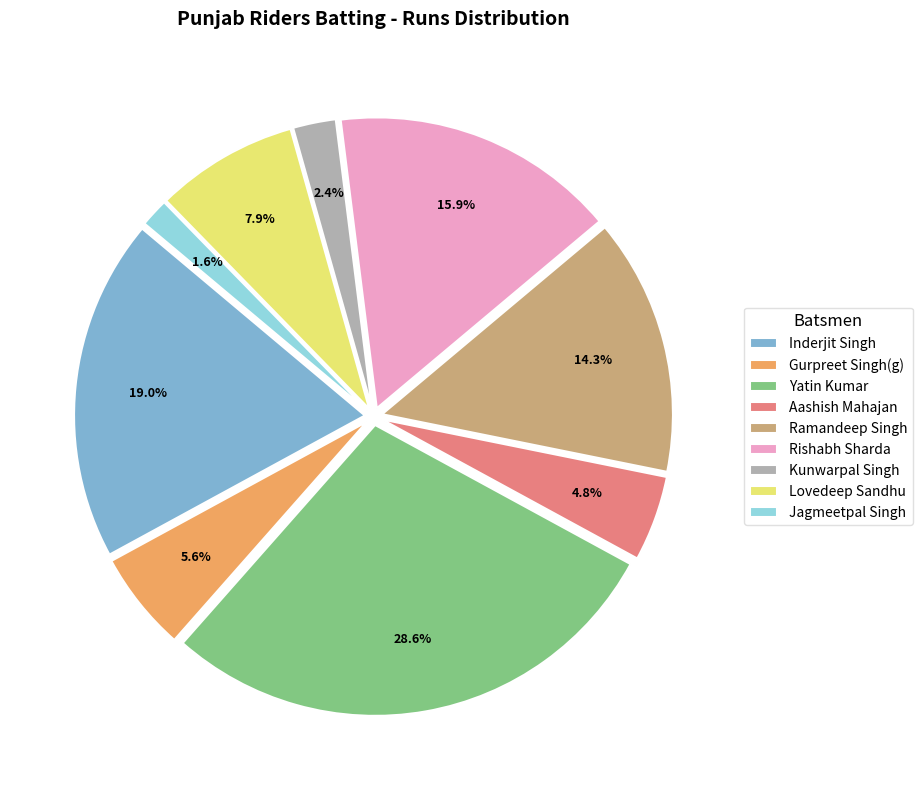

Combined, do Aashish Mahajan and Kunwarpal Singh account for over 50%?

No